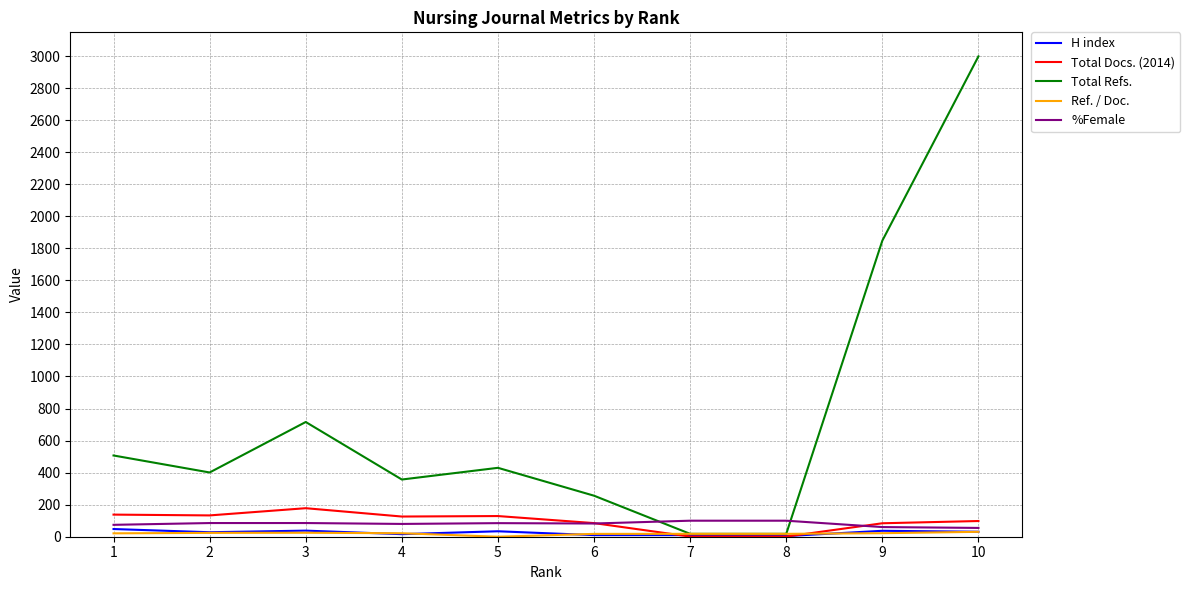

How many lines are shown in the chart?

5